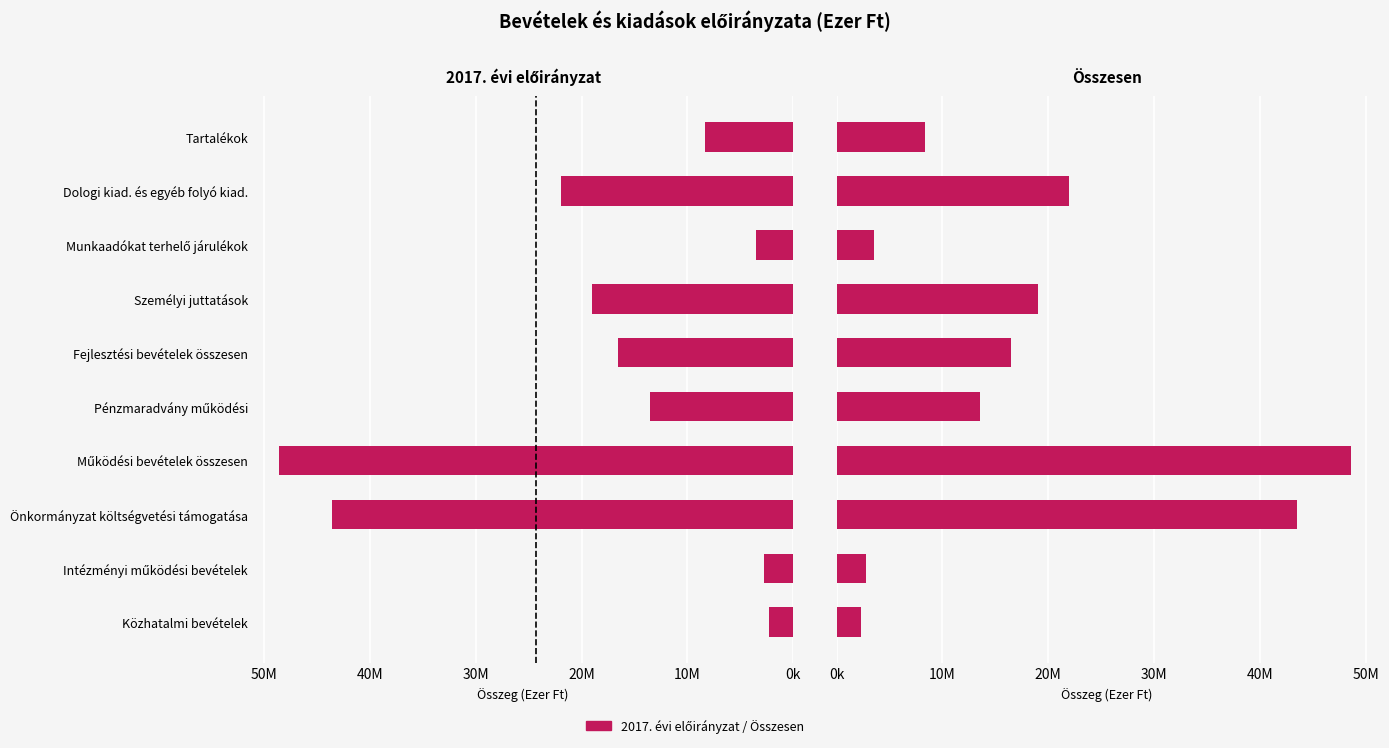

What is the approximate value of Összesen at Tartalékok?

8325483.0